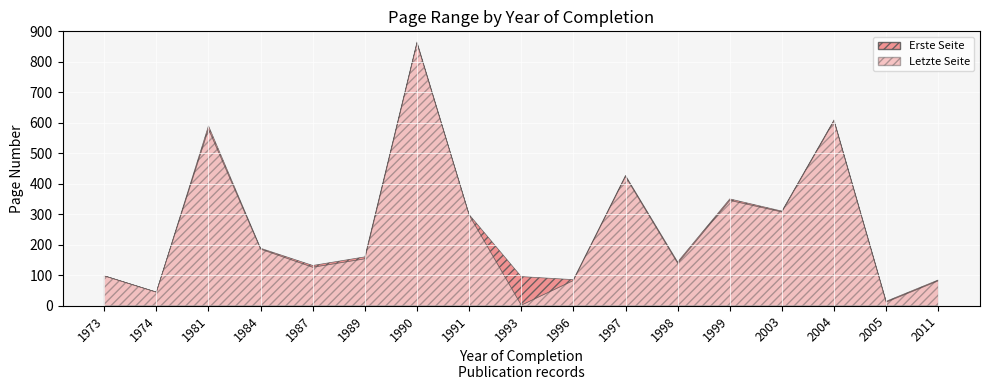

Where is Erste Seite nearest to the value 431?

1997